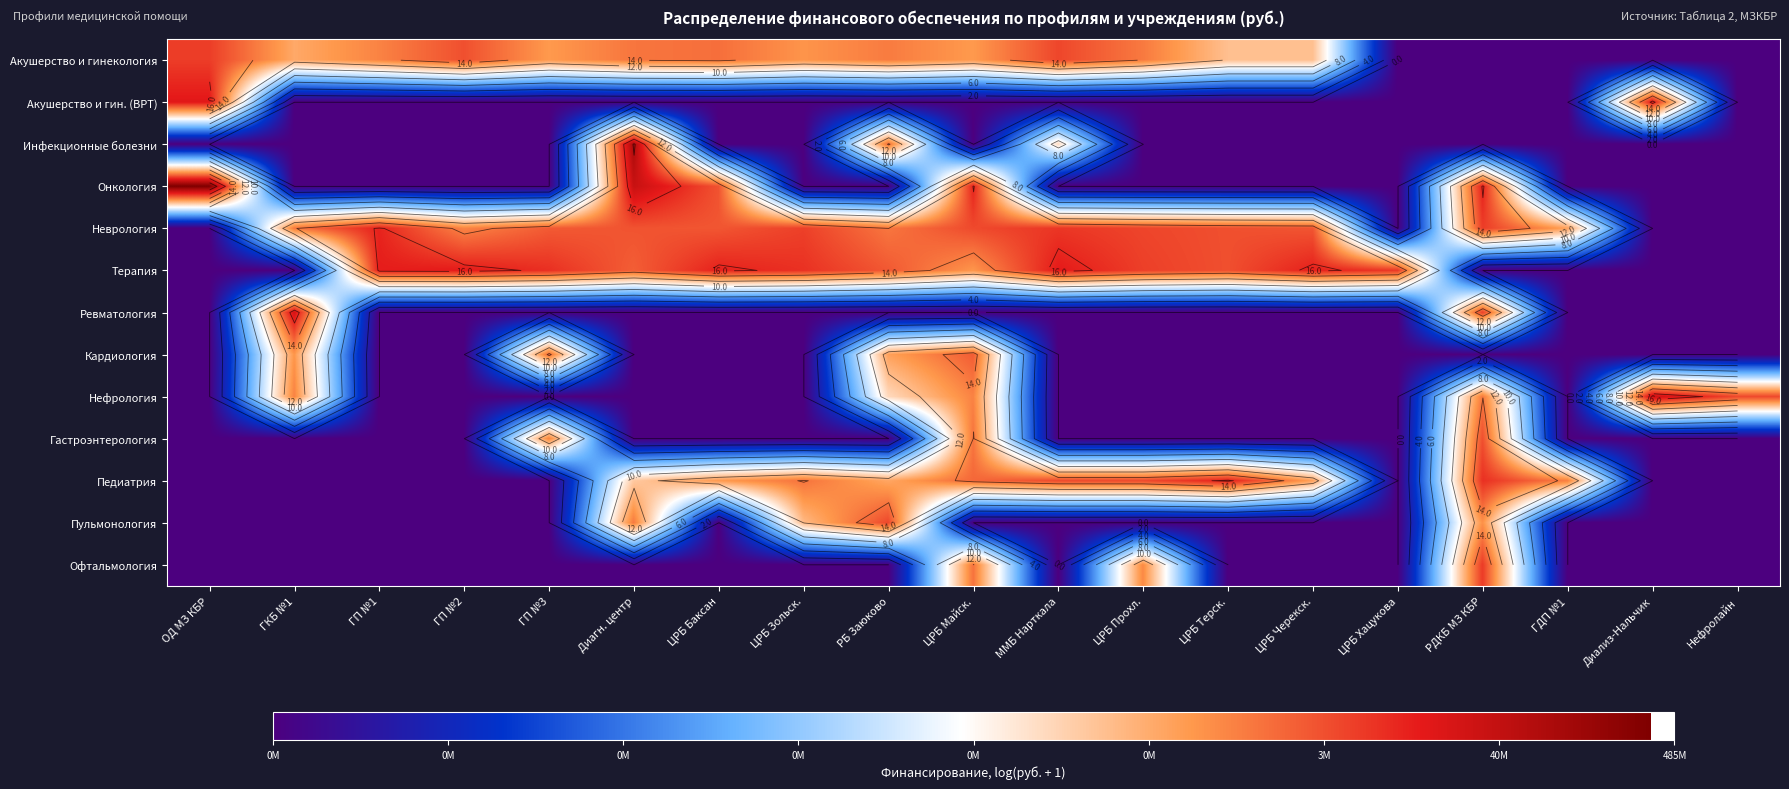

How many data points does each series have?

19